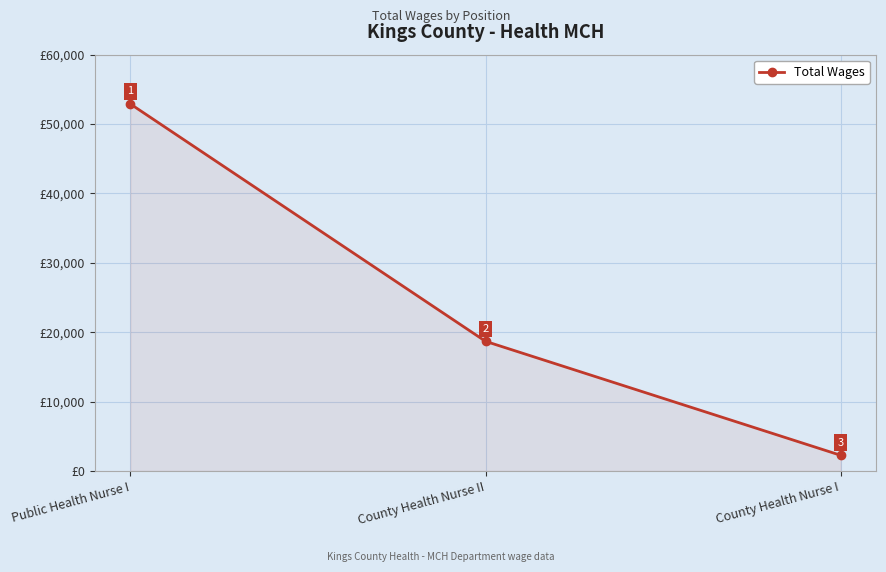

Rank the categories by value from highest to lowest.

Public Health Nurse I, County Health Nurse II, County Health Nurse I